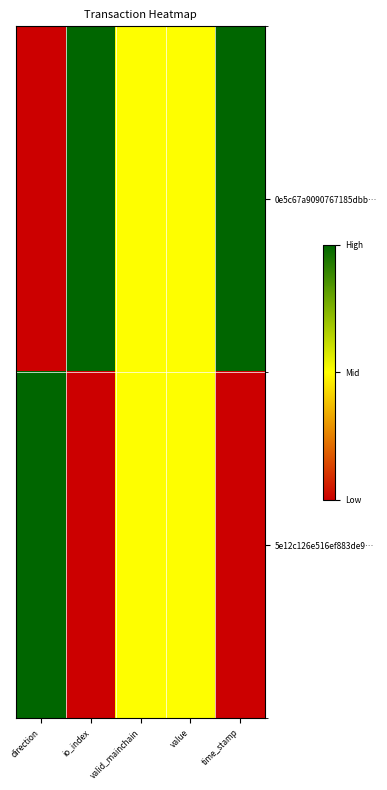

Which series has the largest total across all categories?

0e5c67a9090767185dbb…